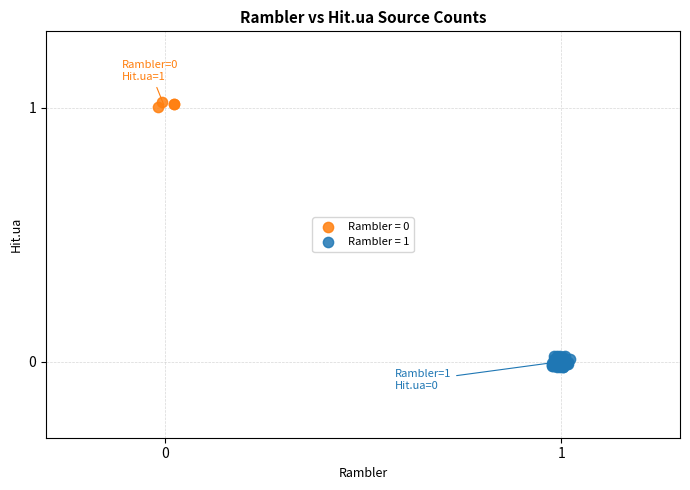

Which series contains the lowest Y value?

Rambler = 1